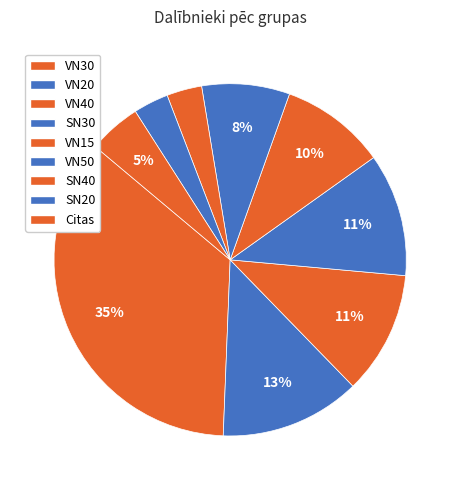

Count the number of slices in the pie.

9